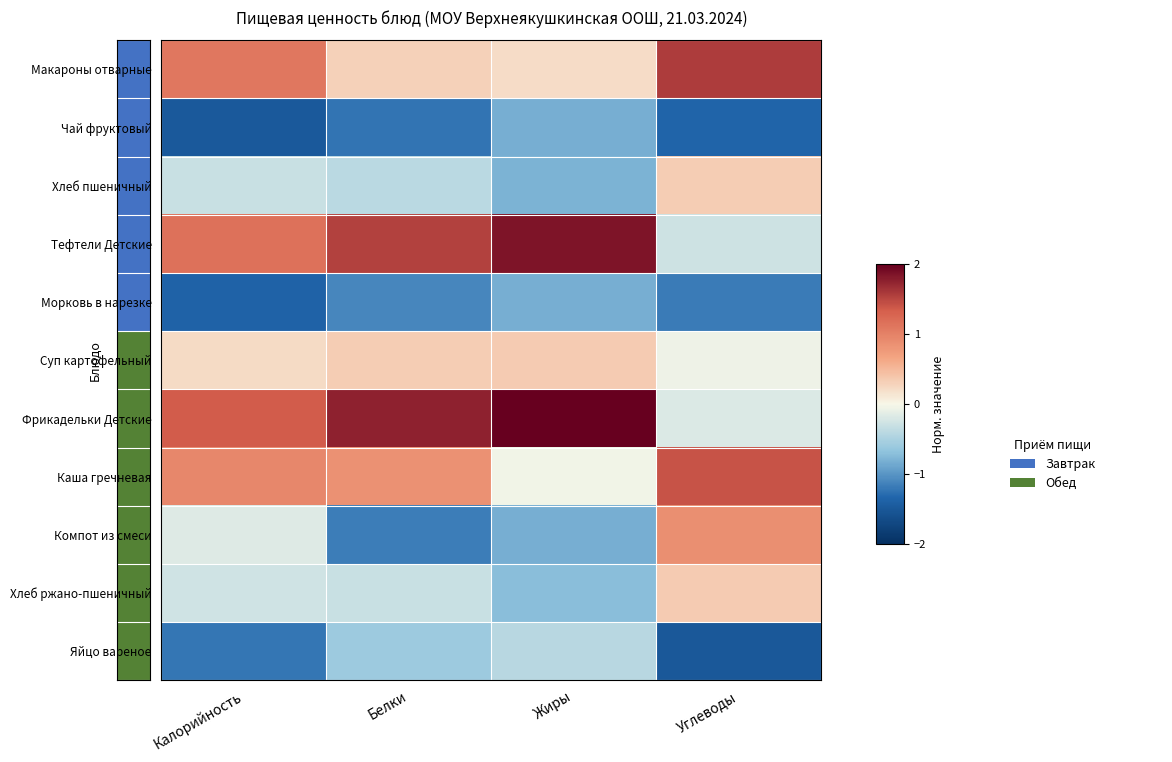

Between Углеводы and Жиры, which is larger?

Углеводы